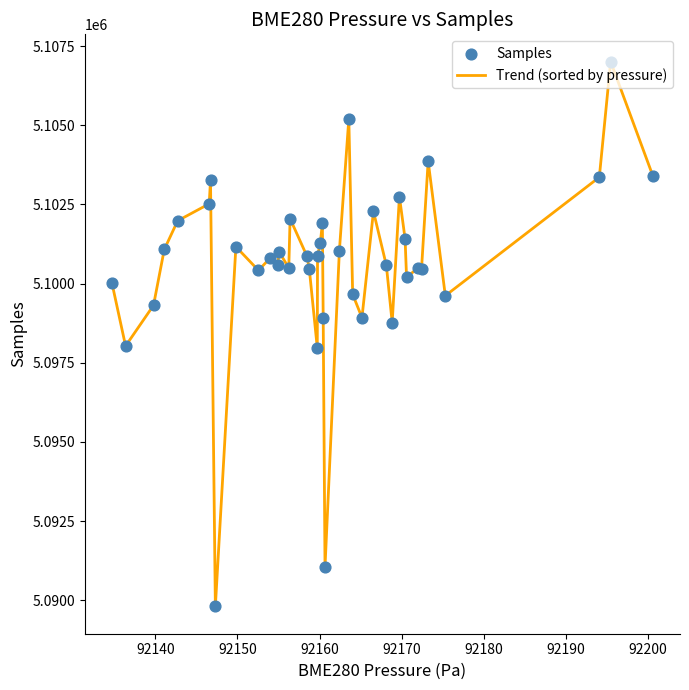

What is the greatest value displayed?

5107015